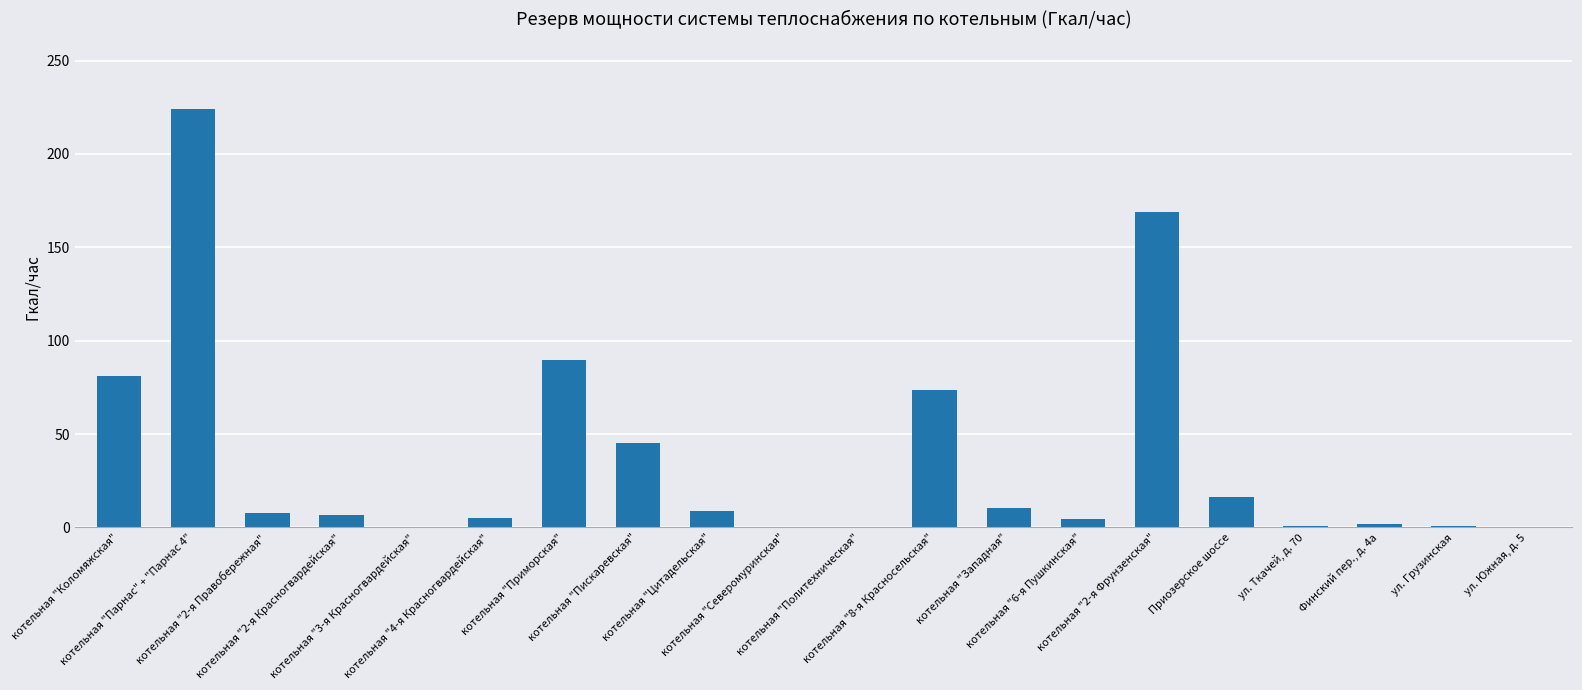

What is the sum of all values?

745.5